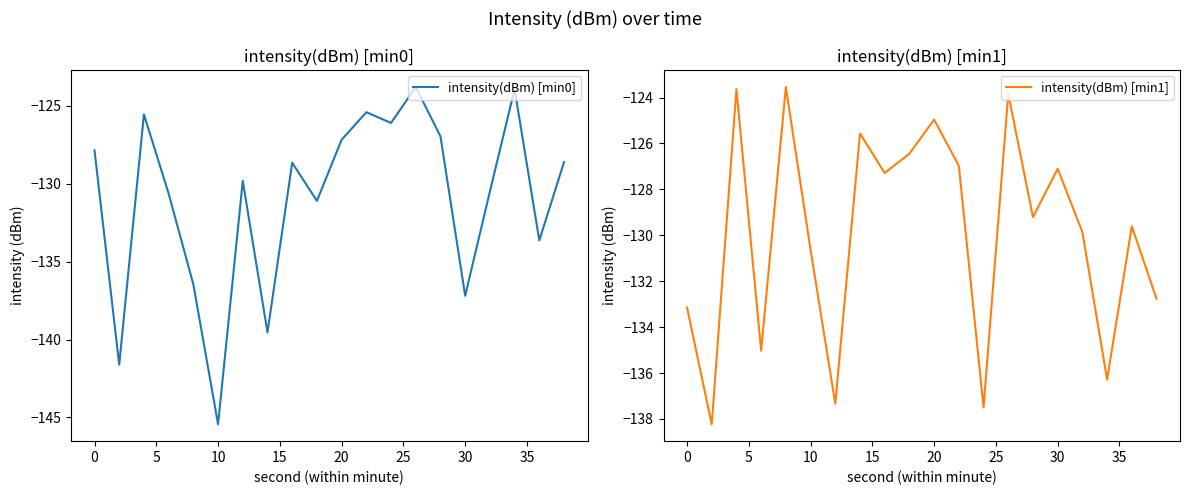

Is it true that intensity(dBm) [min0] equals -127.2 at 20?

True